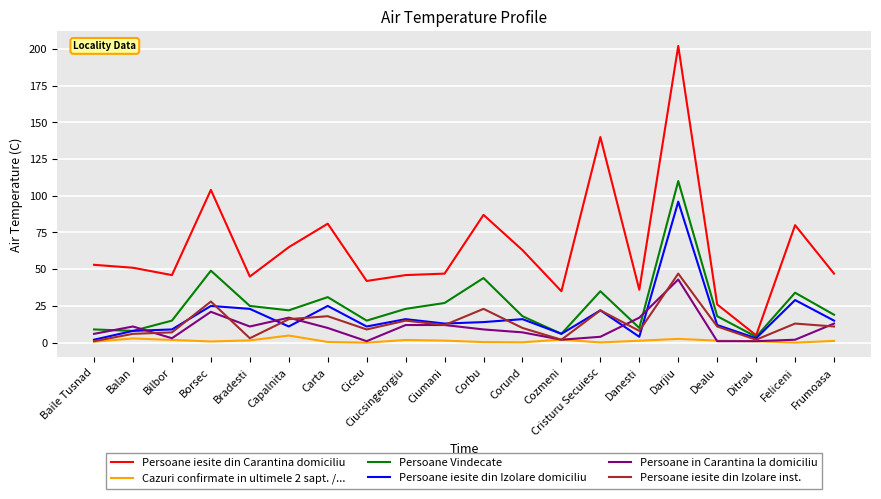

What is the greatest value displayed?

202.0